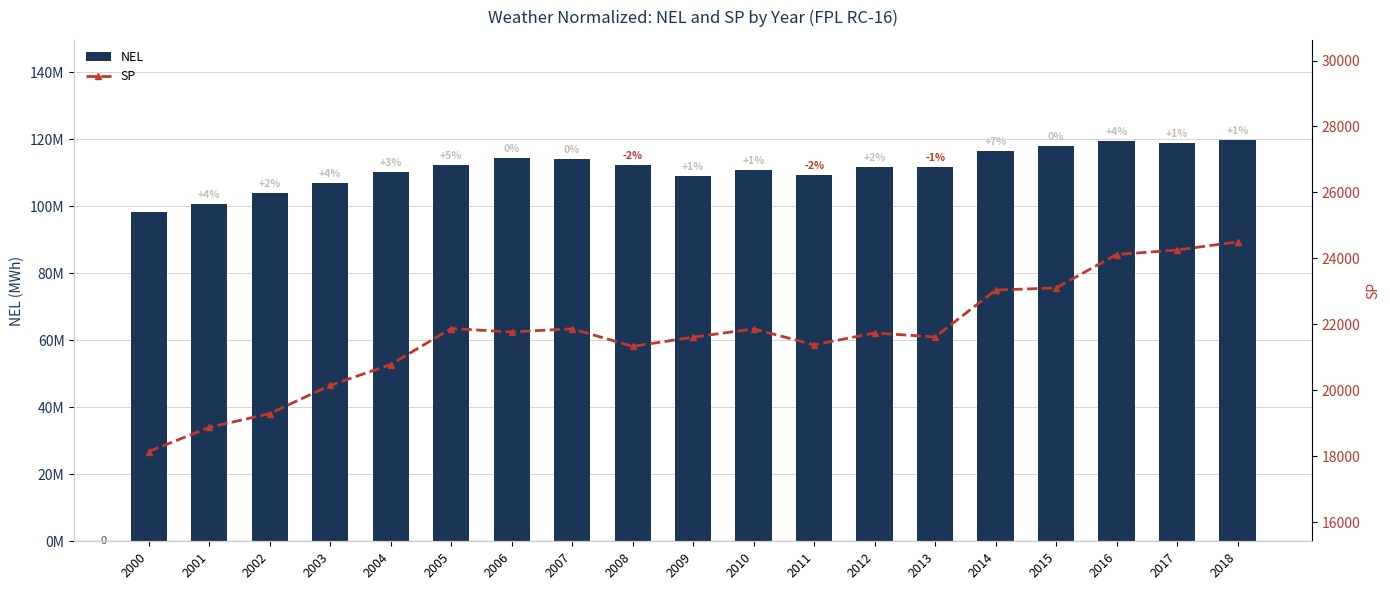

Which category has the highest value in the NEL series?

2018